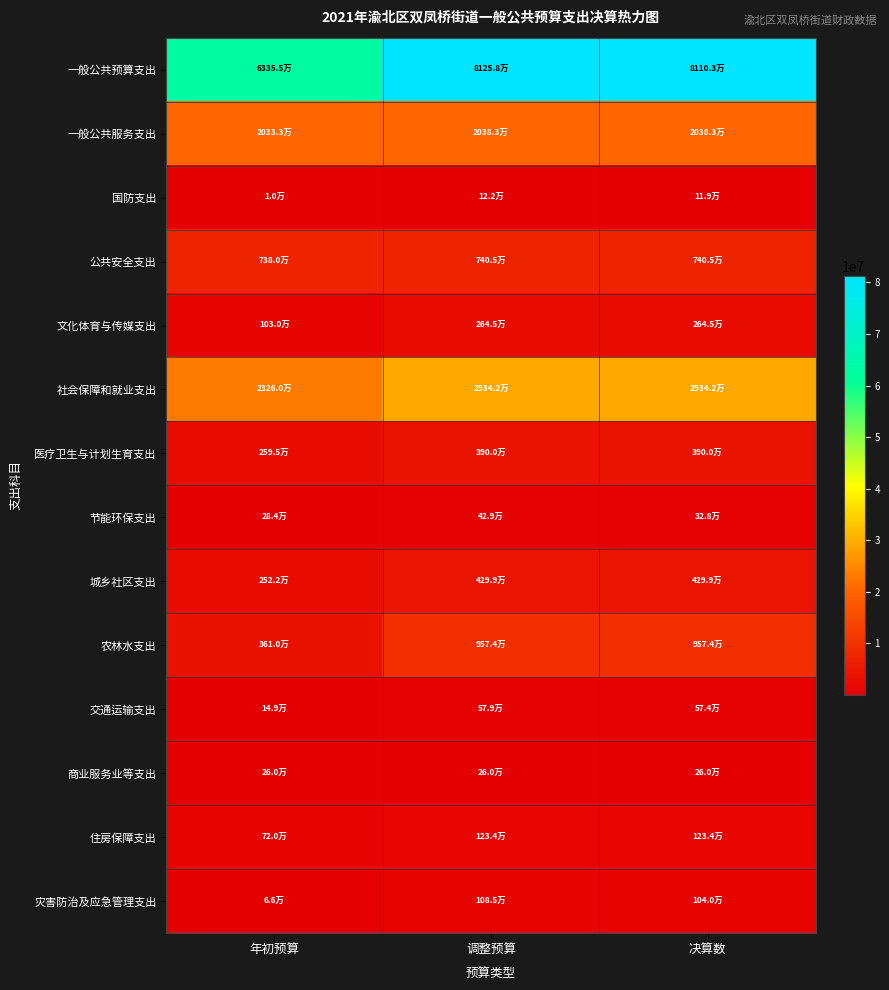

Which series has the largest range (max minus min)?

一般公共预算支出